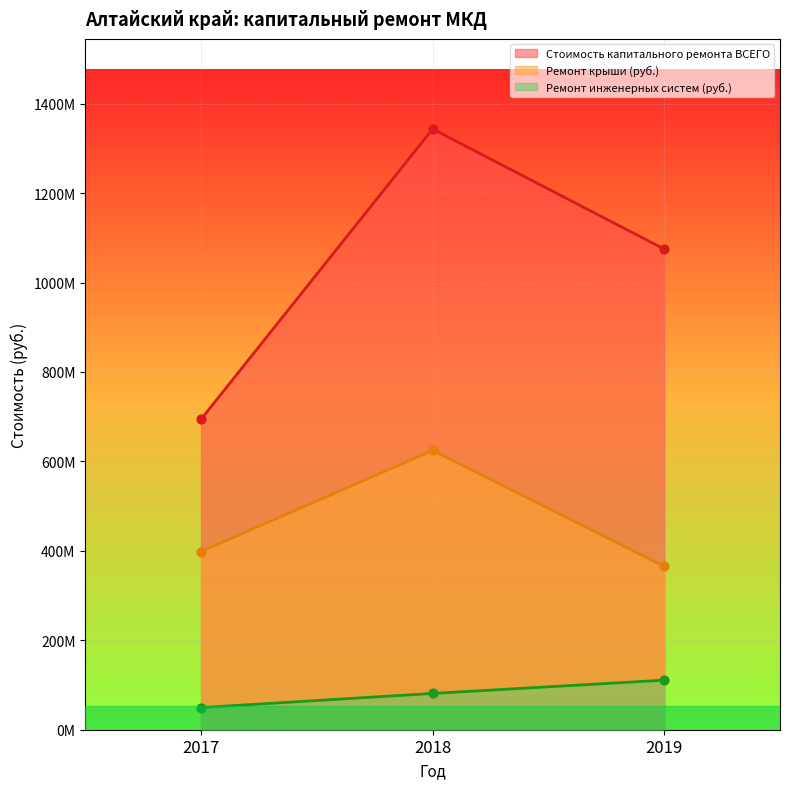

What are all the series names shown in the legend?

Стоимость капитального ремонта ВСЕГО, Ремонт крыши (руб.), Ремонт инженерных систем (руб.)